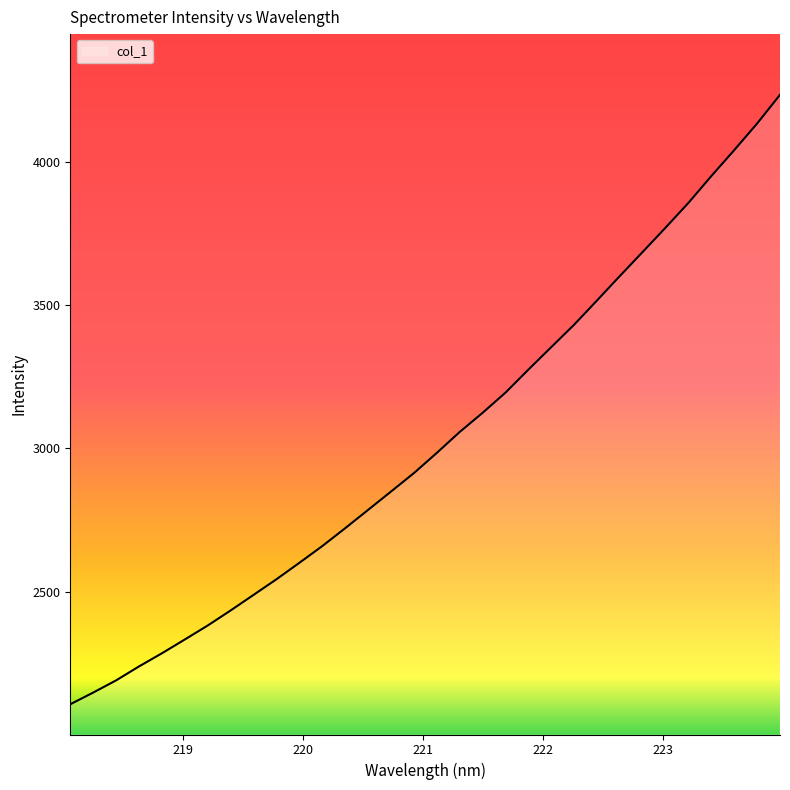

What is the difference between the maximum and minimum values?

2125.2